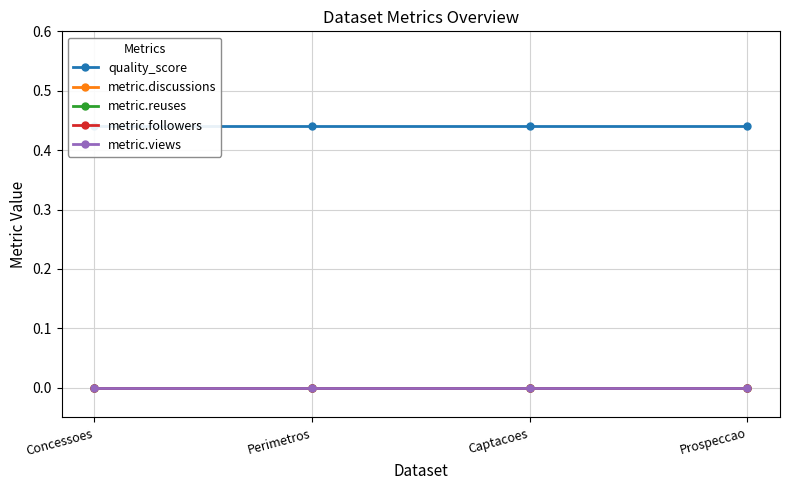

List the series in order of their peak value, highest first.

quality_score, metric.discussions, metric.reuses, metric.followers, metric.views